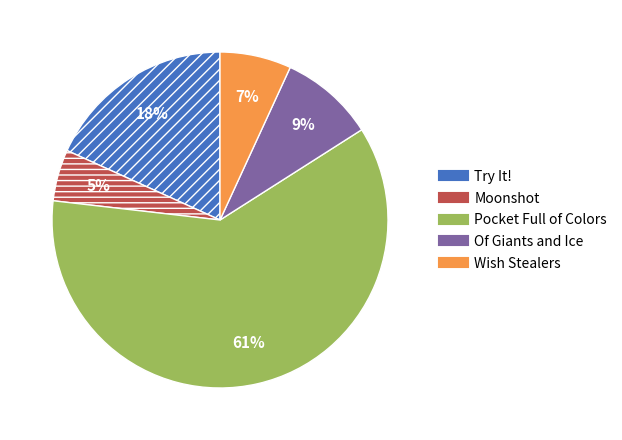

Is it true that Try It! is 18% of the pie?

True